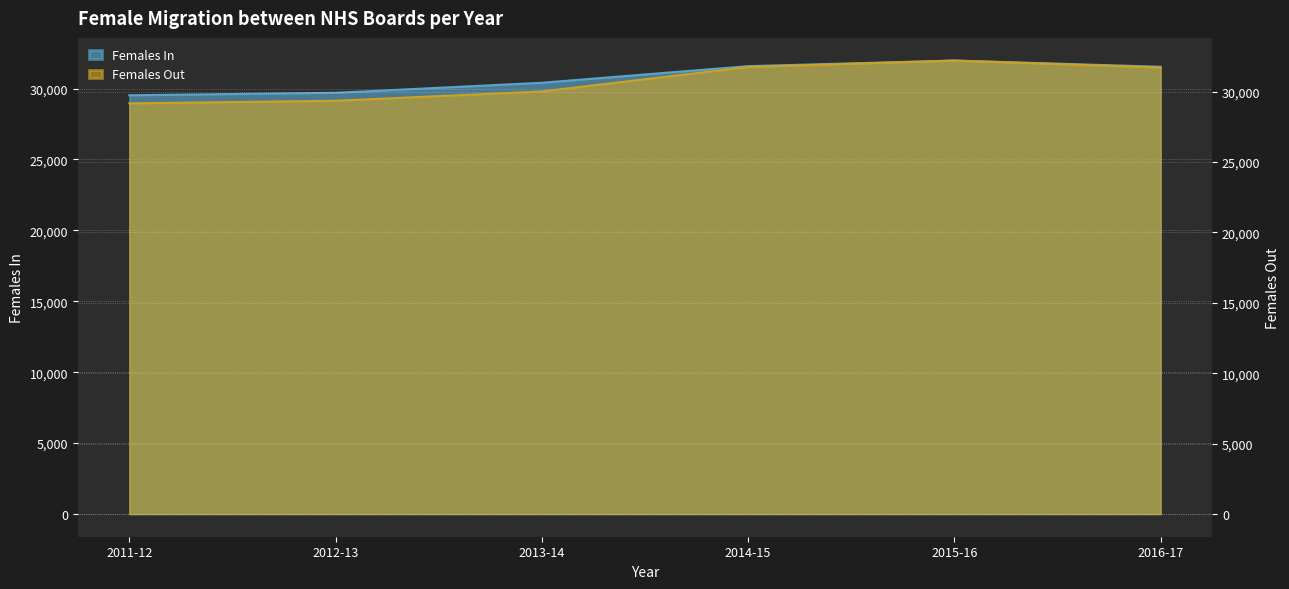

How many distinct data groups are displayed?

2